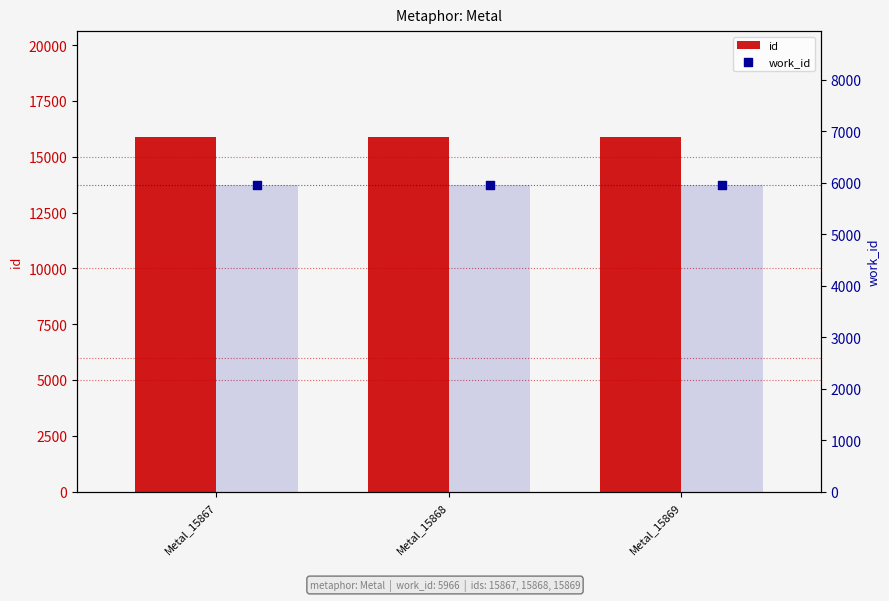

Is the value of id at Metal_15869 greater than the value of work_id at Metal_15869?

Yes